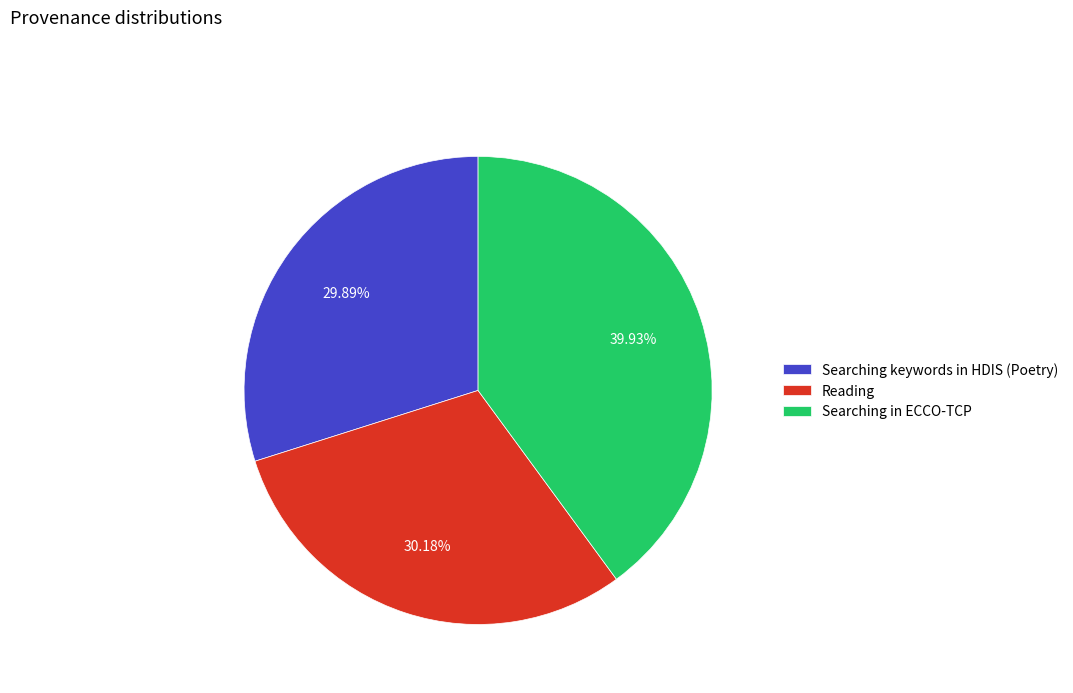

How many segments does this pie chart have?

3